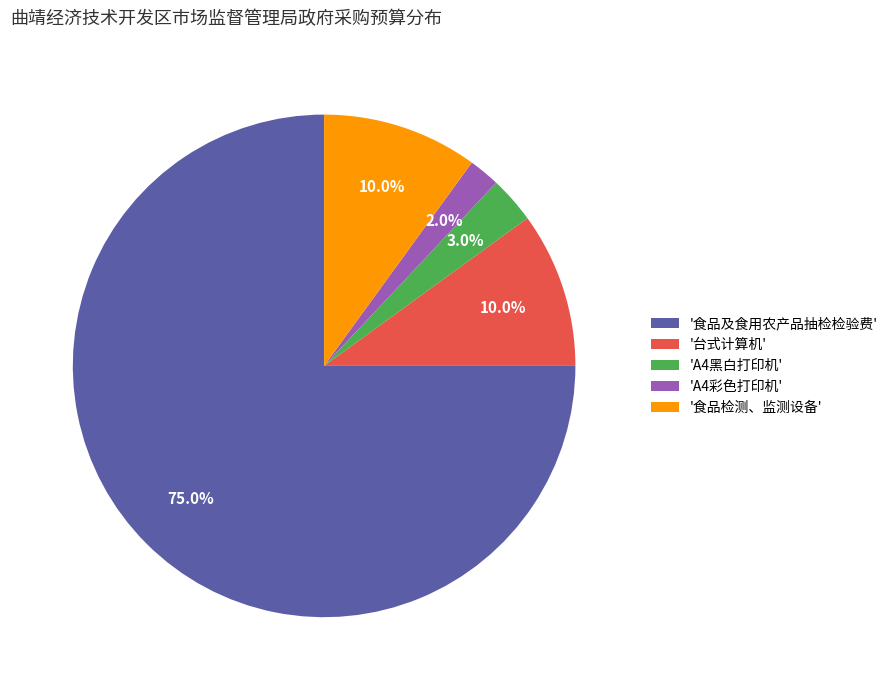

Does any single category account for the majority?

Yes